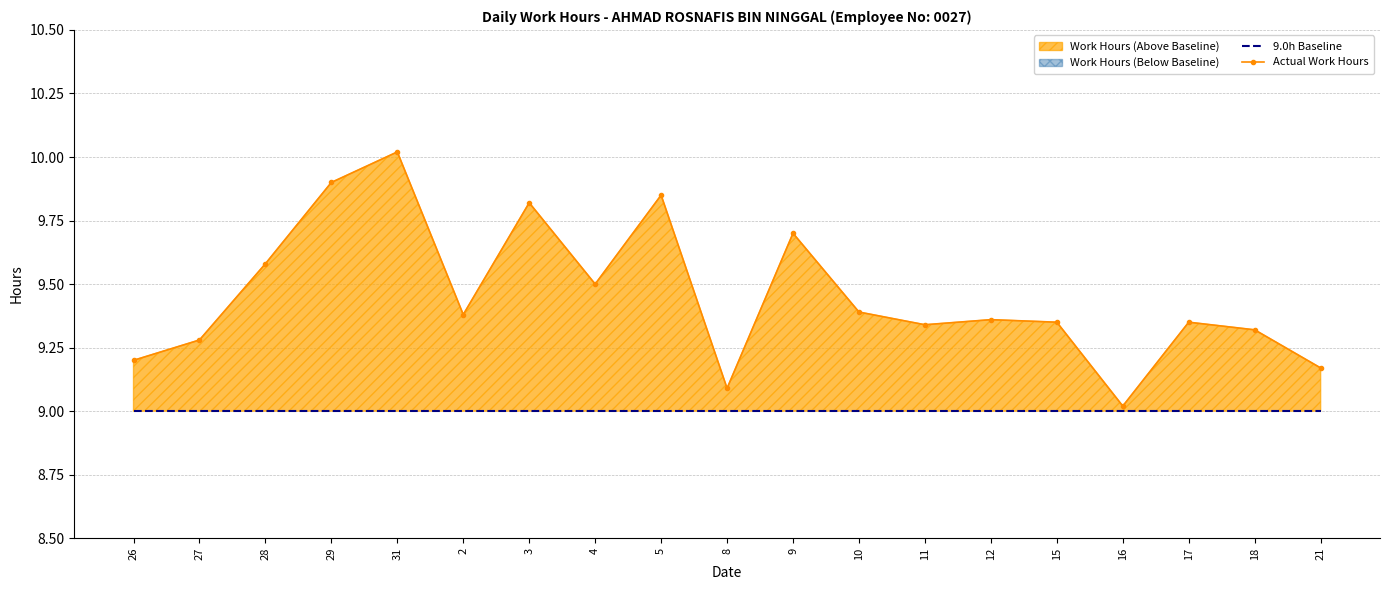

Reading left to right, what are all the values shown in this chart?

9.0h Baseline: 9.0	9.0	9.0	9.0	9.0	9.0	9.0	9.0	9.0	9.0	9.0	9.0	9.0	9.0	9.0	9.0	9.0	9.0	9.0
Actual Work Hours: 9.2	9.3	9.6	9.9	10.0	9.4	9.8	9.5	9.8	9.1	9.7	9.4	9.3	9.4	9.3	9.0	9.3	9.3	9.2